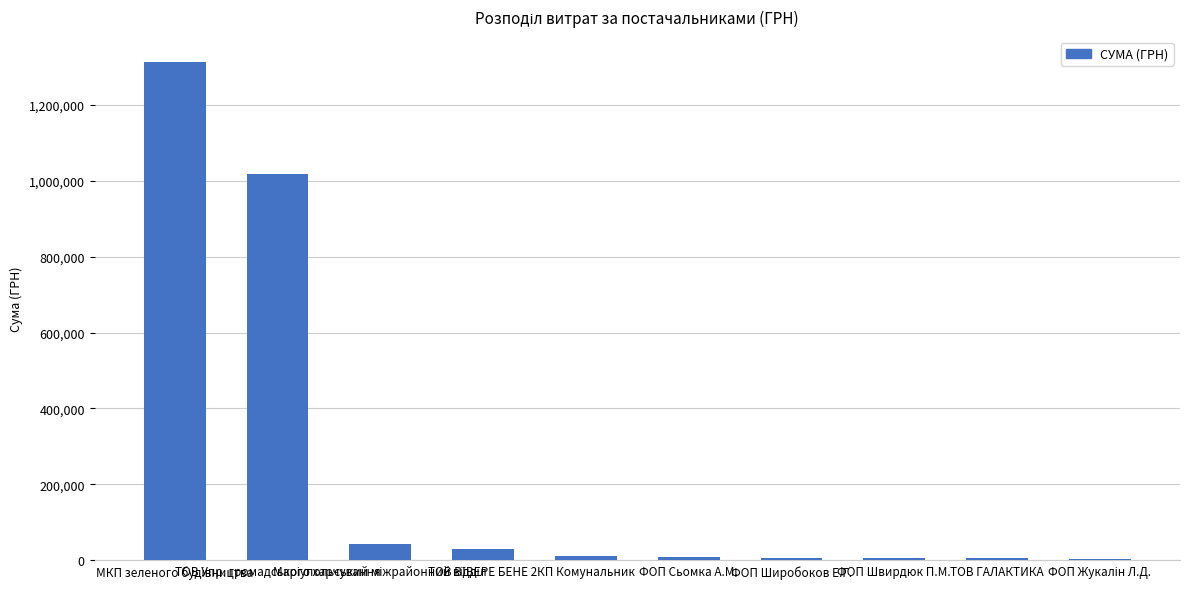

What is the greatest value displayed?

1313200.2